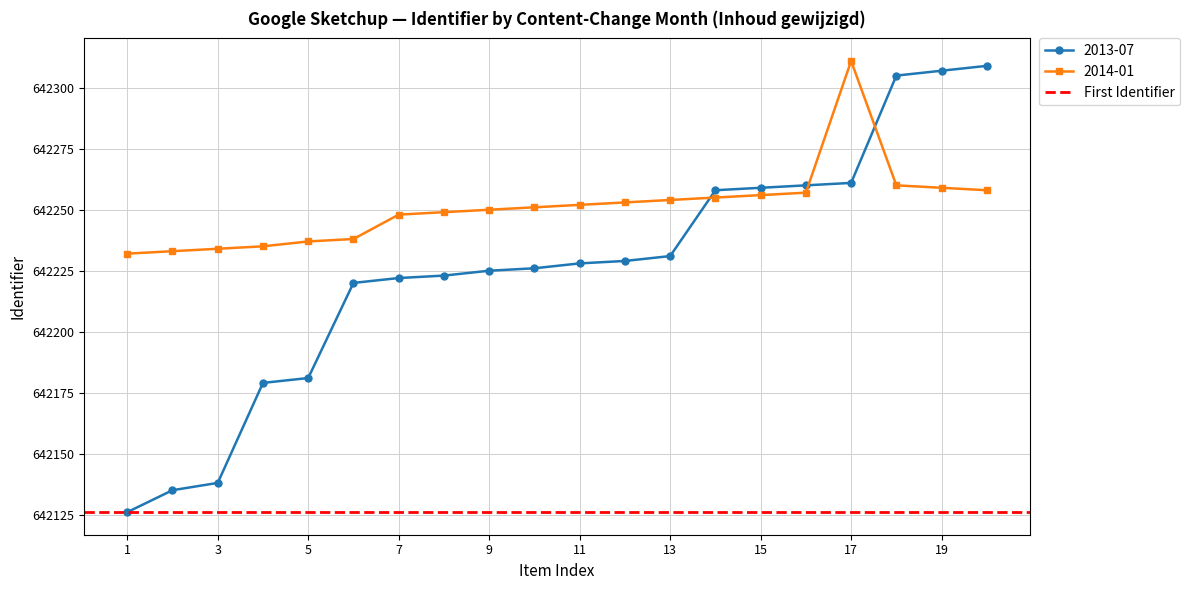

What is the sum of the 2013-07 values at 16 and 20?

1284569